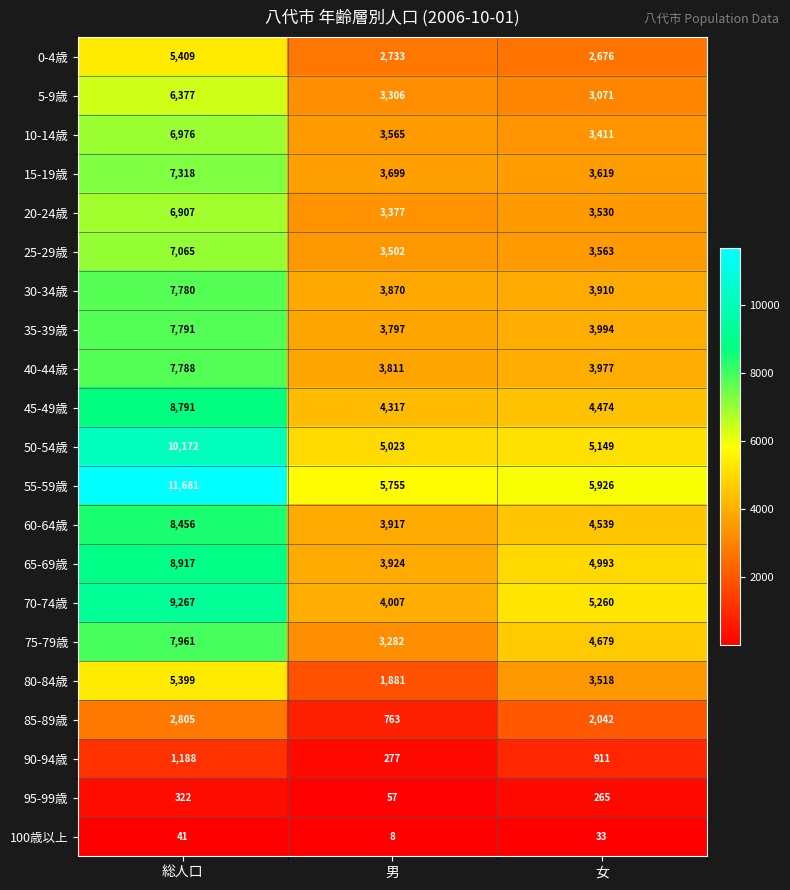

Which series changed the most between 男 and 女?

80-84歳